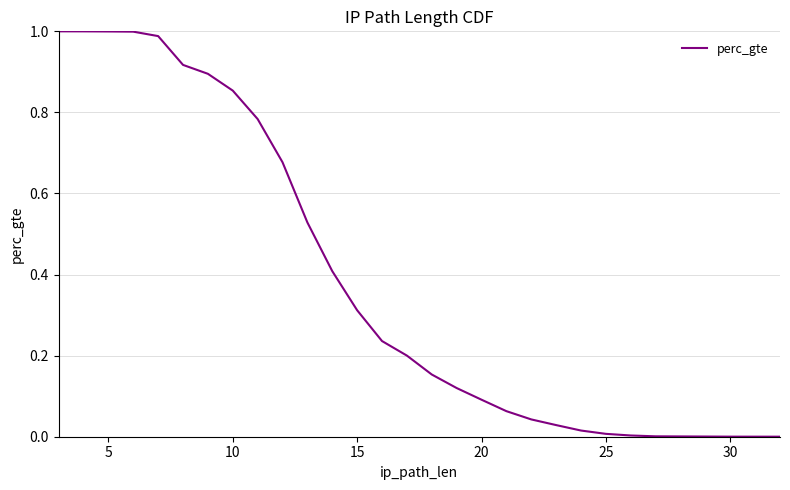

What is the sum of all values?

11.3